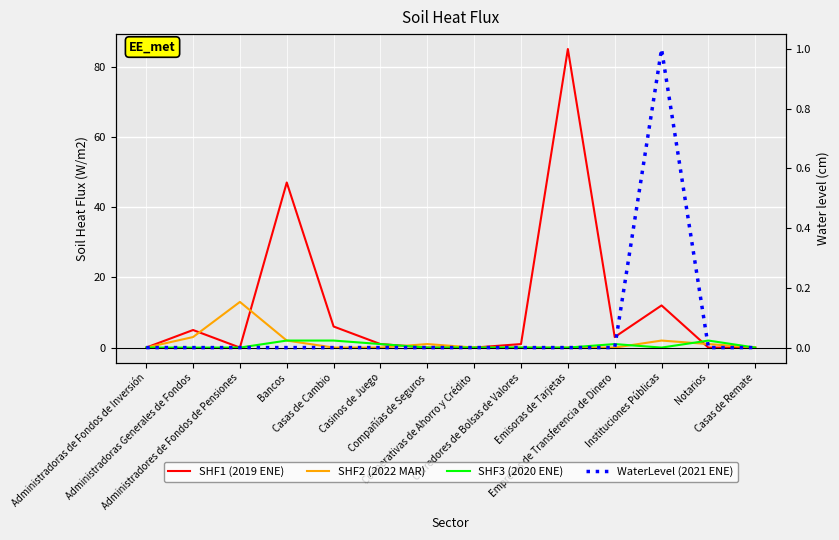

Reading left to right, transcribe all the data shown in this chart.

SHF1 (2019 ENE): 0	5	0	47	6	1	0	0	1	85	3	12	0	0
SHF2 (2022 MAR): 0	3	13	2	0	0	1	0	0	0	0	2	1	0
SHF3 (2020 ENE): 0	0	0	2	2	1	0	0	0	0	1	0	2	0
WaterLevel (2021 ENE): 0	0	0	0	0	0	0	0	0	0	0	1	0	0